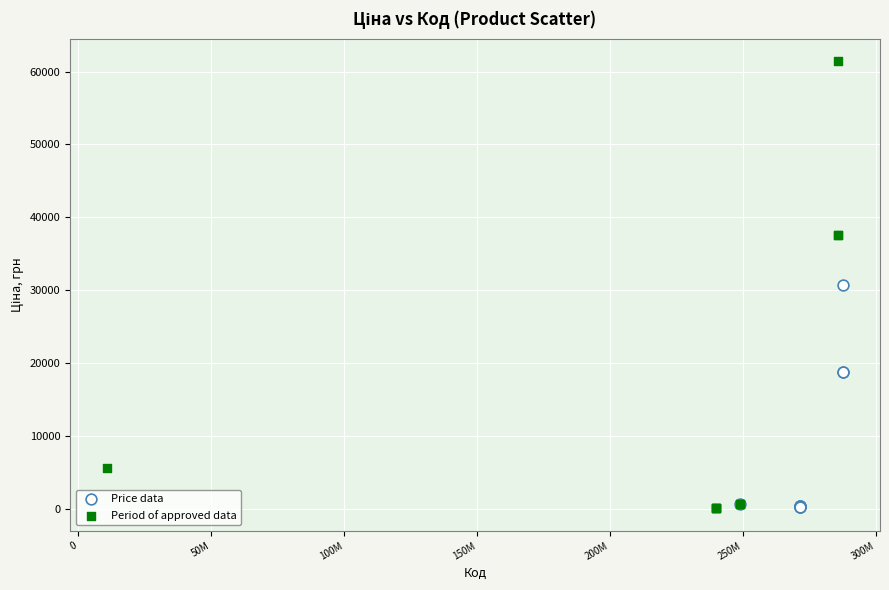

Which series has the widest spread of Y values?

Period of approved data